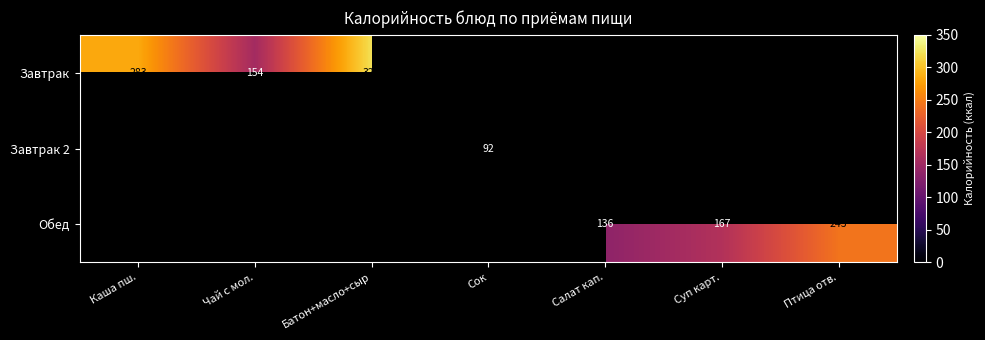

True or false: Завтрак has a value of 283 at Каша пш..

True